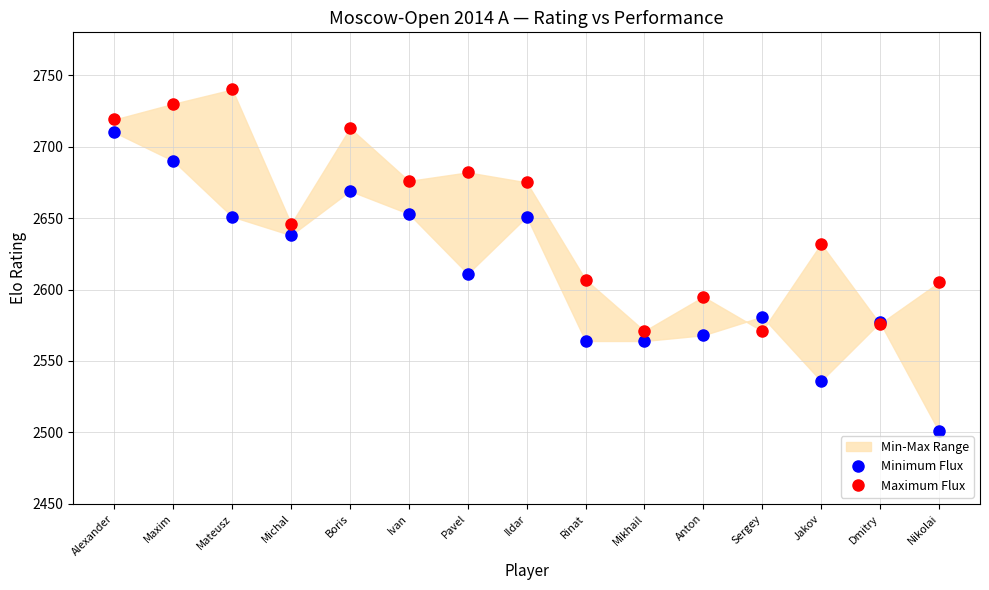

Rank the categories by Minimum Flux value from highest to lowest.

Alexander, Maxim, Boris, Ivan, Mateusz, Ildar, Michal, Pavel, Sergey, Dmitry, Anton, Rinat, Mikhail, Jakov, Nikolai